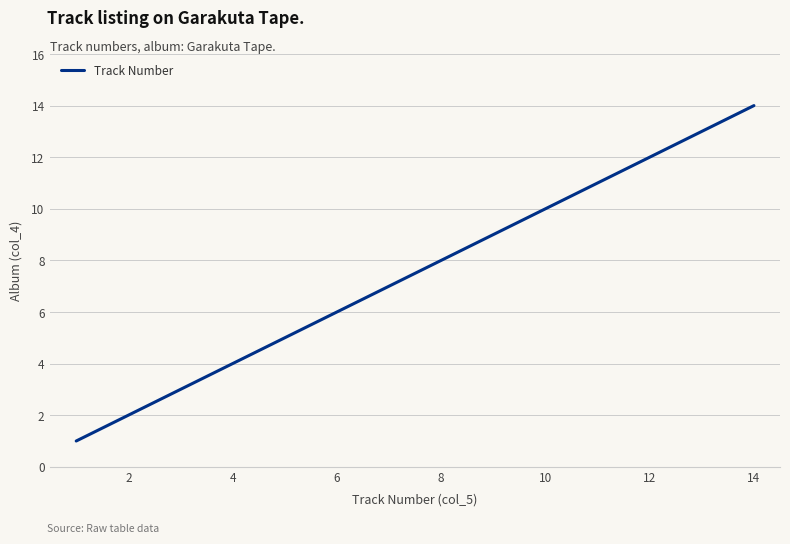

What is the greatest value displayed?

14